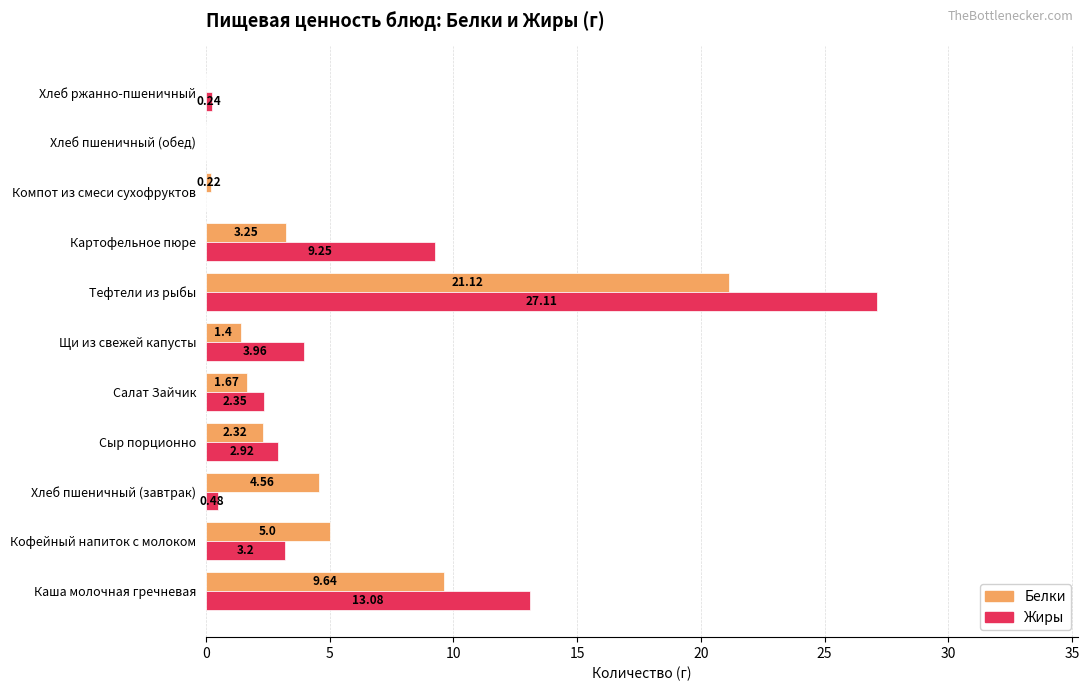

What is the sum of the Жиры values at Хлеб пшеничный (завтрак) and Салат Зайчик?

2.8